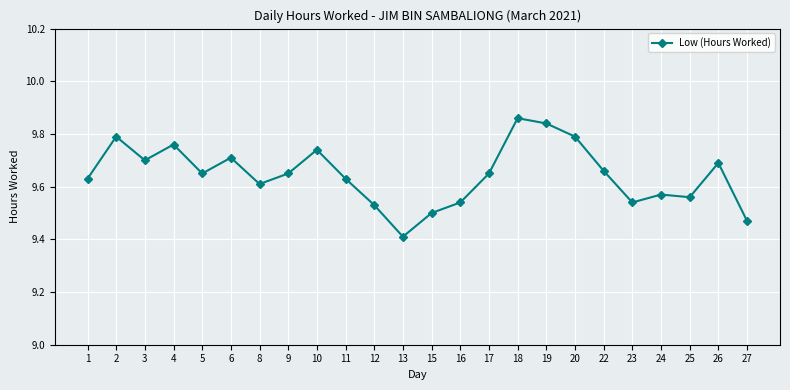

The value at 9 is 9.7. True or false?

True